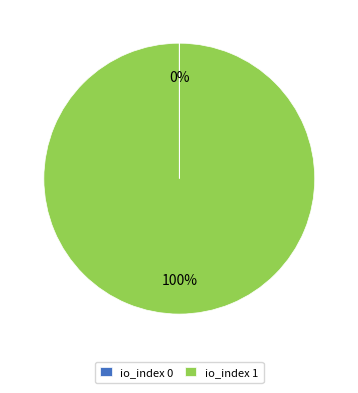

Is there a majority slice in this chart?

Yes